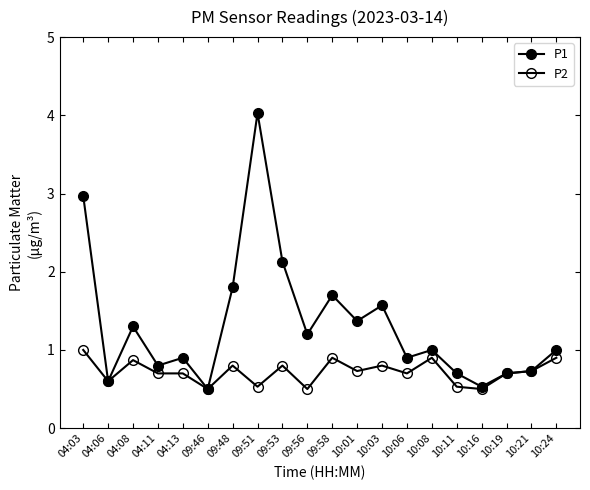

The value of P1 at 04:13 is 0.6. True or false?

False